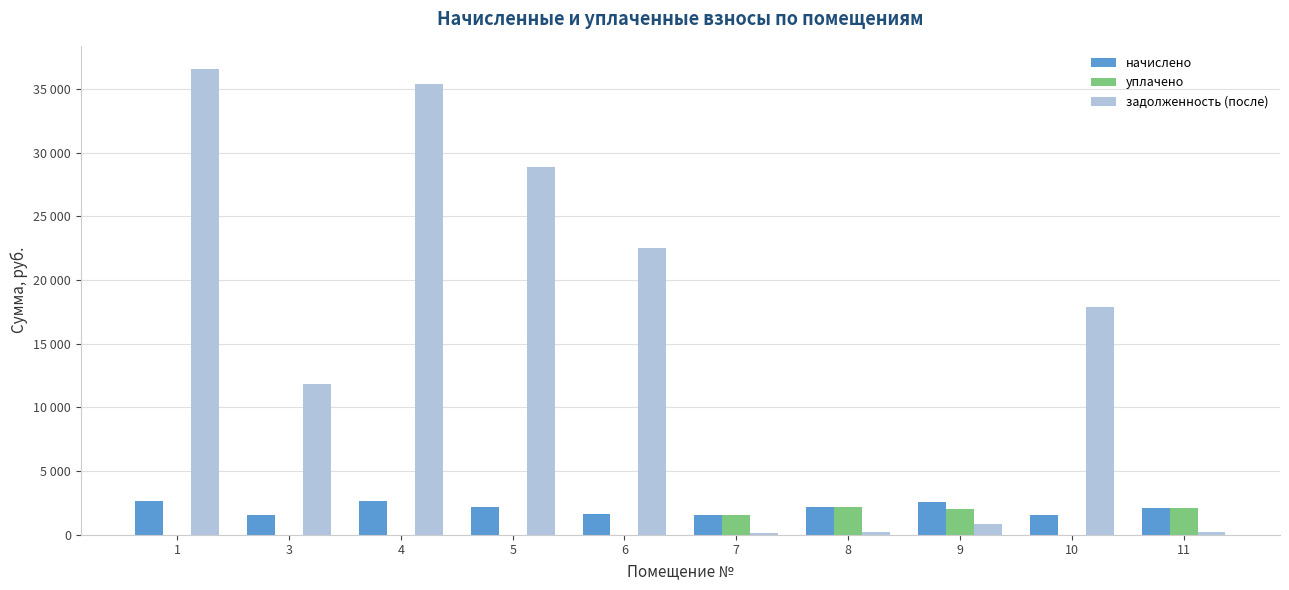

What are all the series names shown in the legend?

начислено, уплачено, задолженность (после)